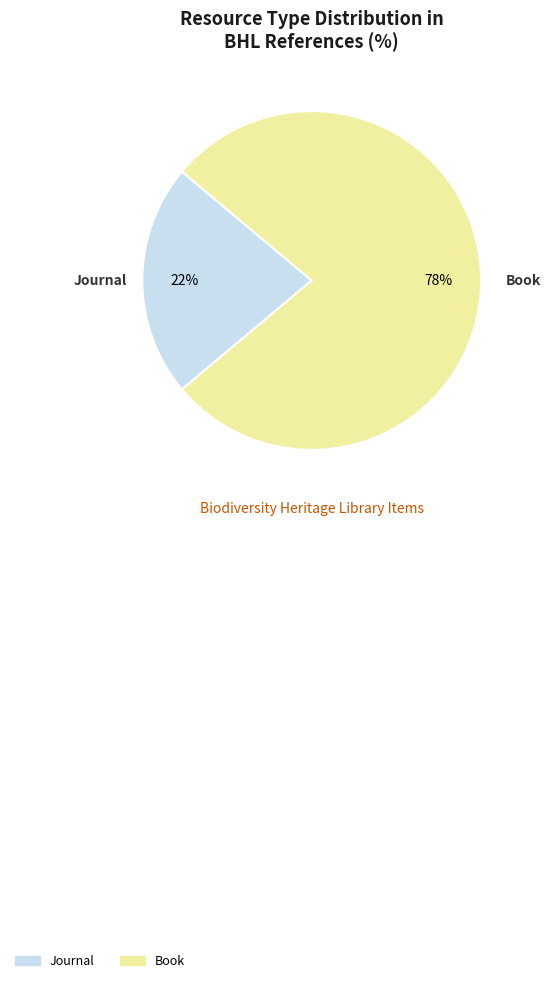

Rank the categories by value from lowest to highest.

Journal, Book